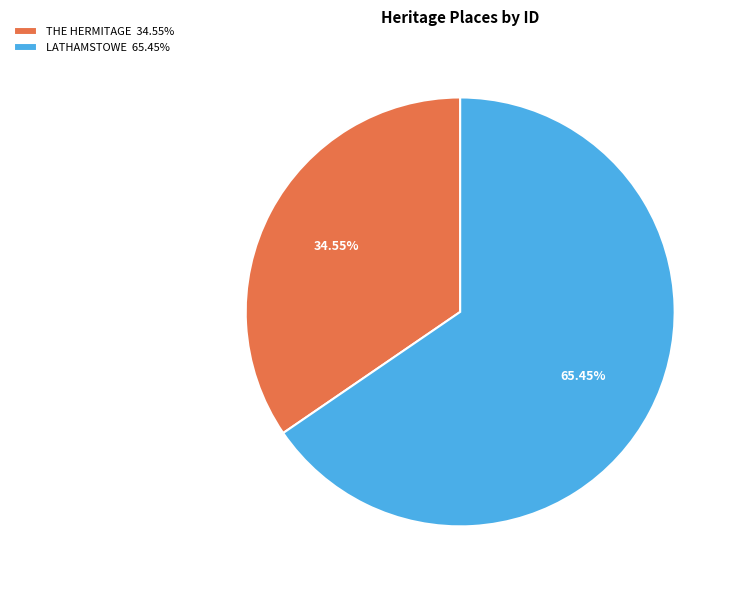

To the nearest percent, what is the average slice percentage?

50%